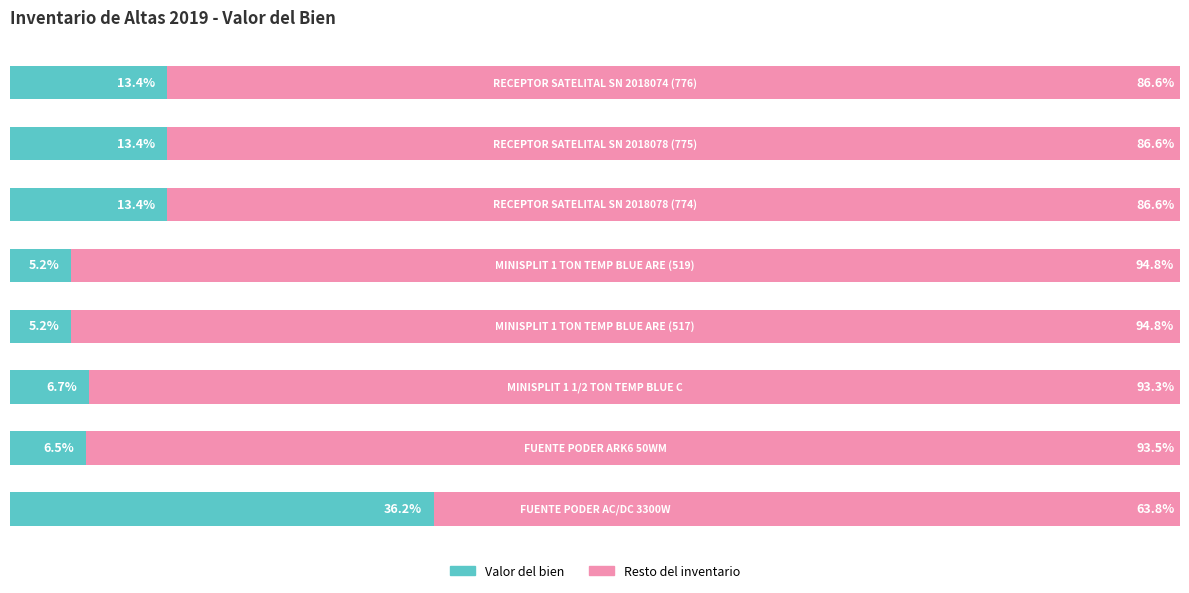

What are all the series names shown in the legend?

Valor del bien, Resto del inventario